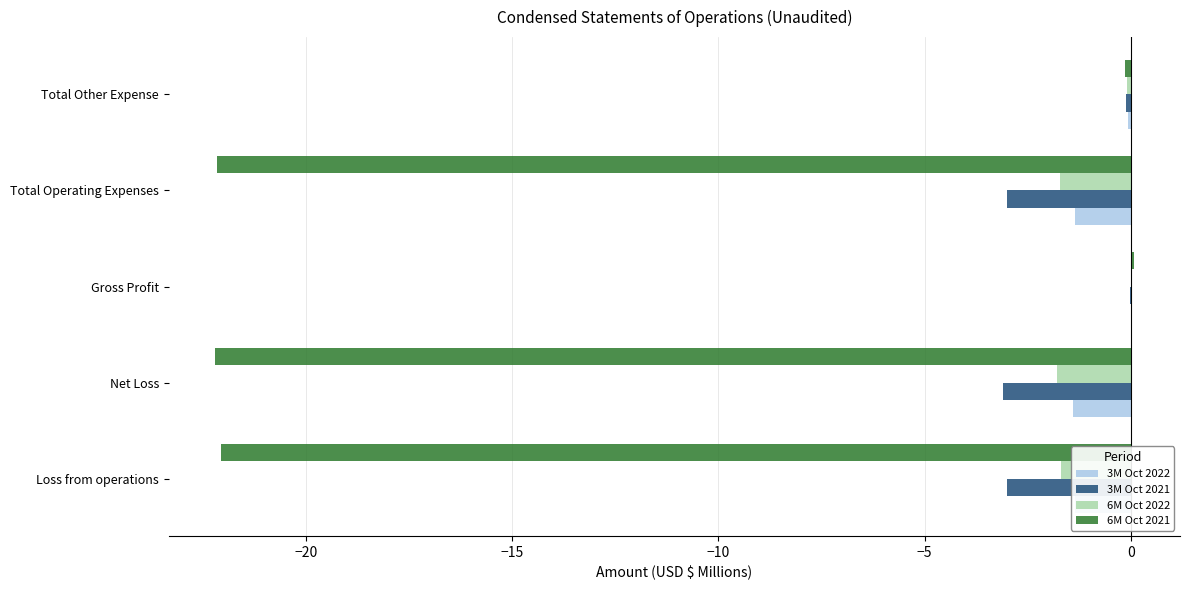

True or false: 3M Oct 2021 has a value of -1.2 at Loss from operations.

False